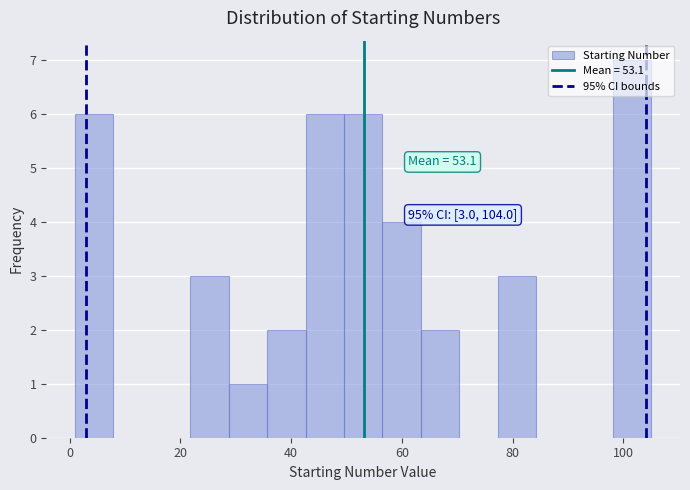

Read against the x-axis, roughly where is the centre of the tallest bar?

102